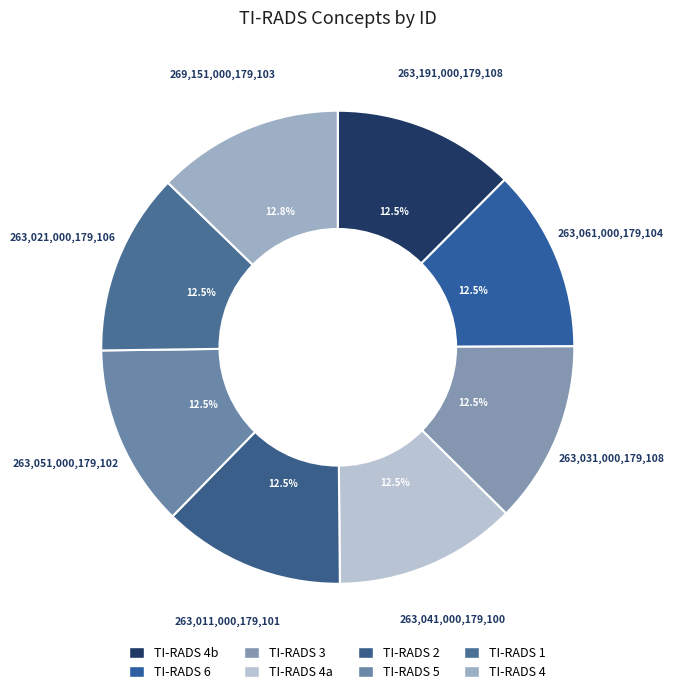

What is the ratio of the value at TI-RADS 1 to the value at TI-RADS 4?

1.0